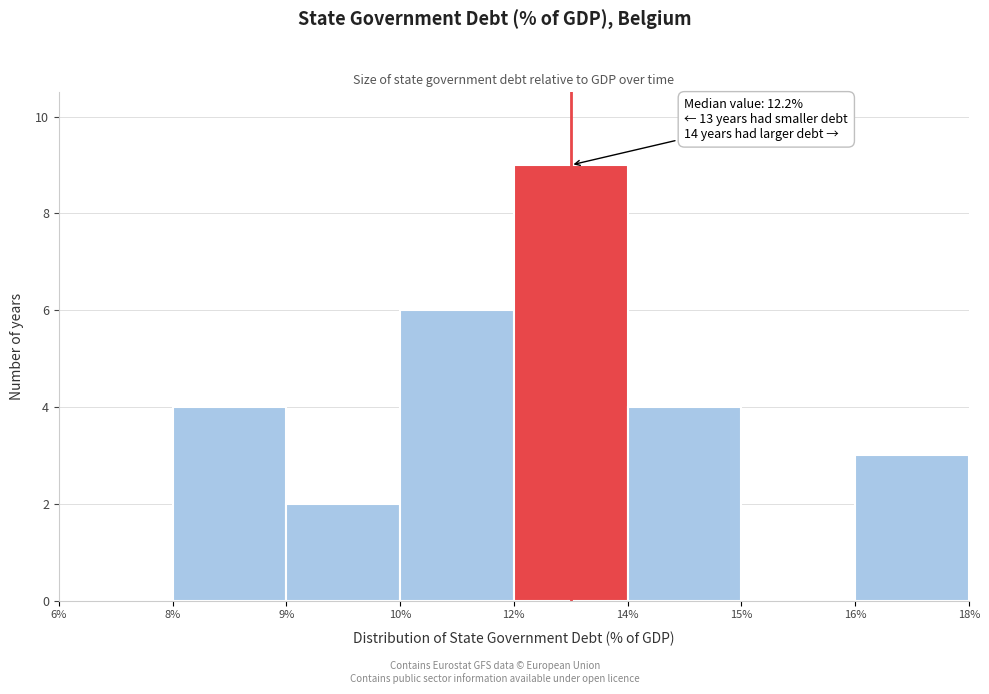

Reading left to right, list all the values displayed in this chart.

6%=0	8%=4	9%=2	10%=6	12%=9	14%=4	15%=0	16%=3